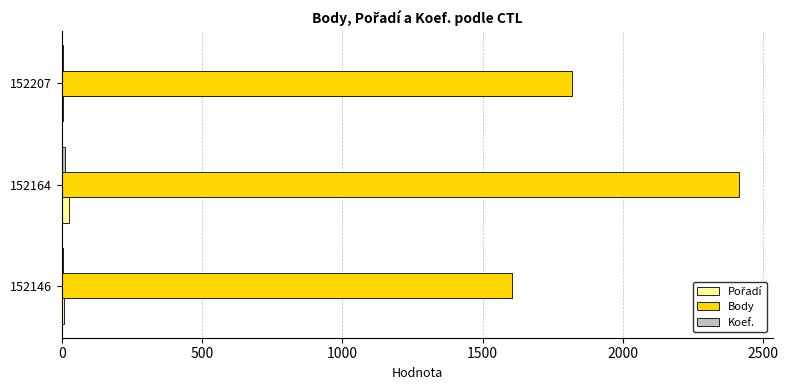

Between 152164 and 152207, which series saw the biggest shift?

Body